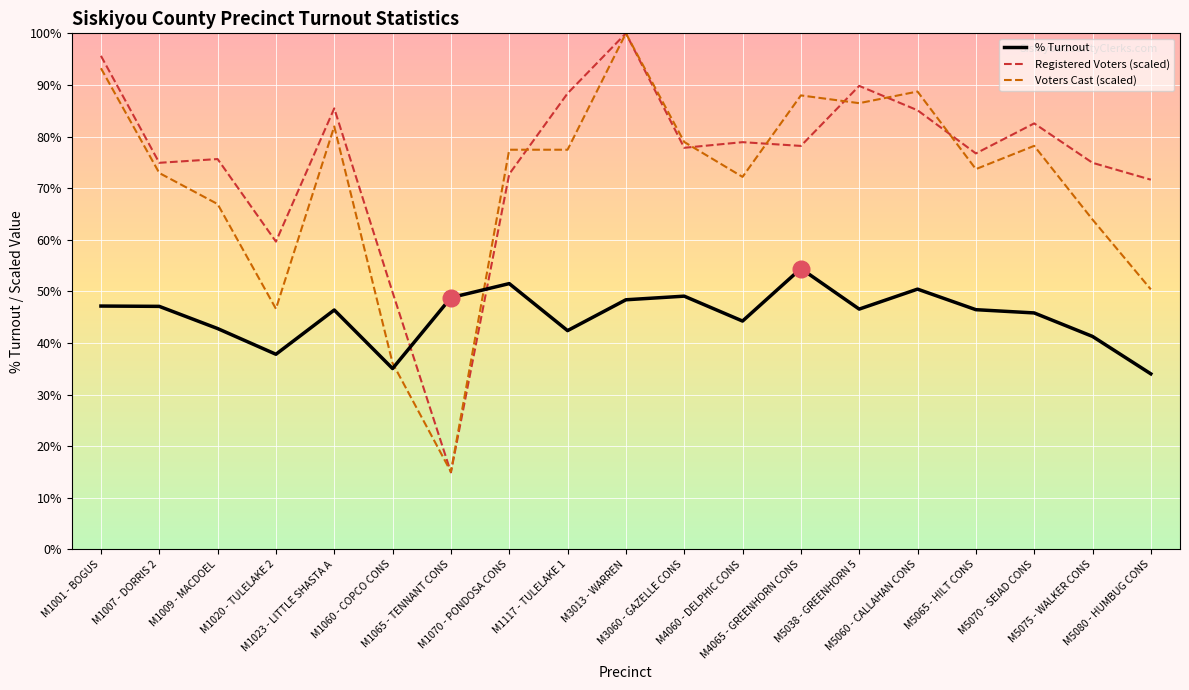

Where is % Turnout nearest to the value 0?

M5080 - HUMBUG CONS